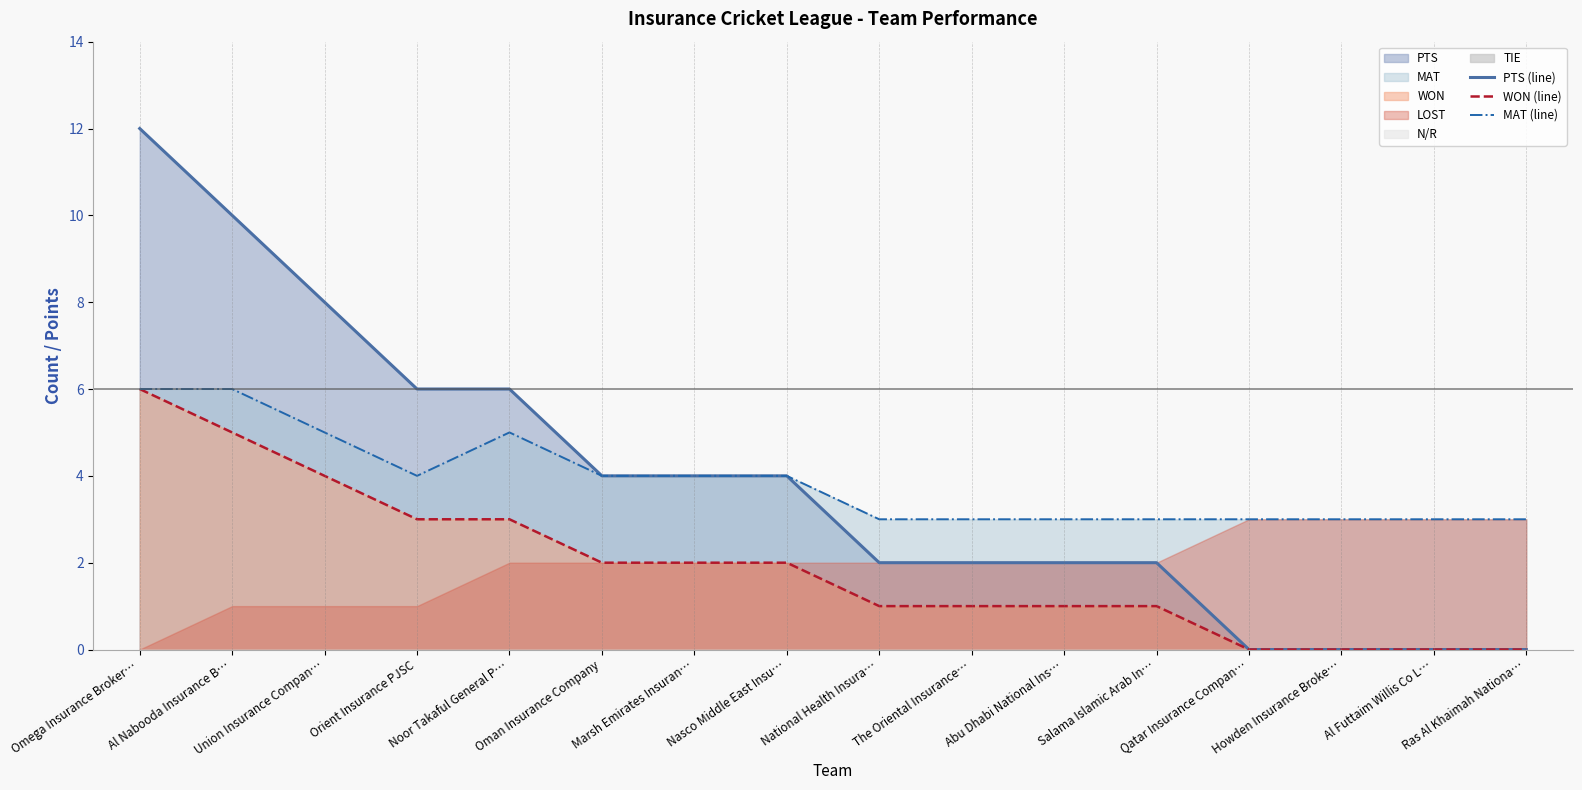

True or false: PTS (line) and WON (line) cross at least once.

False